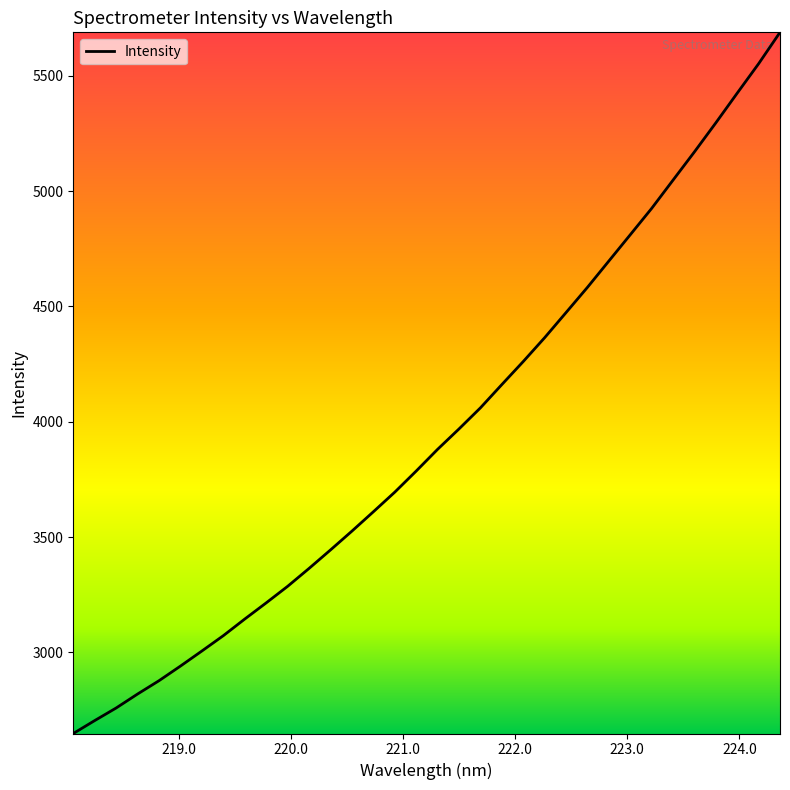

What is the difference between the second highest and second lowest values?

2847.4